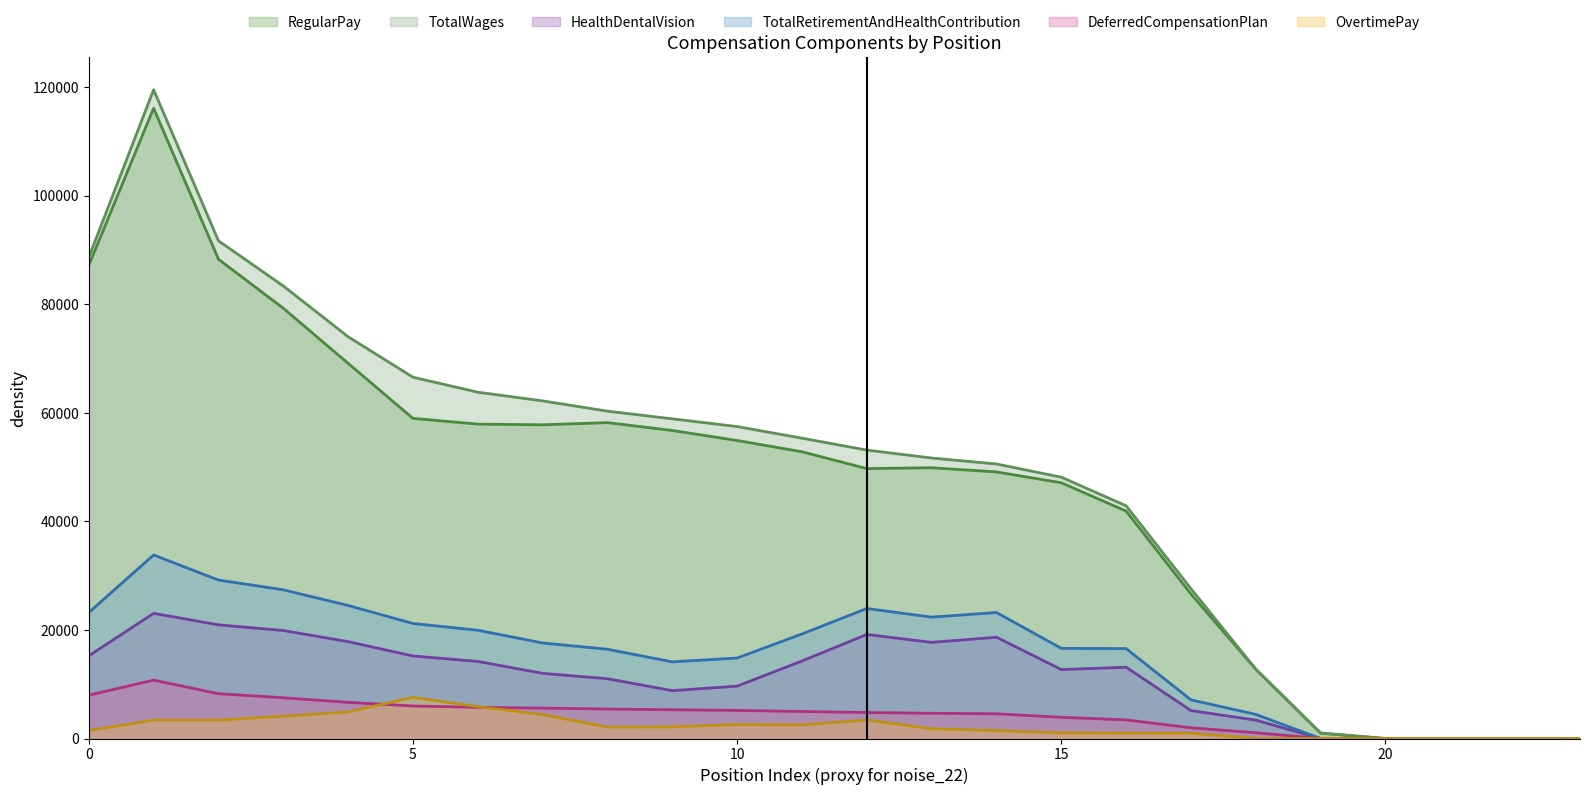

How many lines are shown in the chart?

6